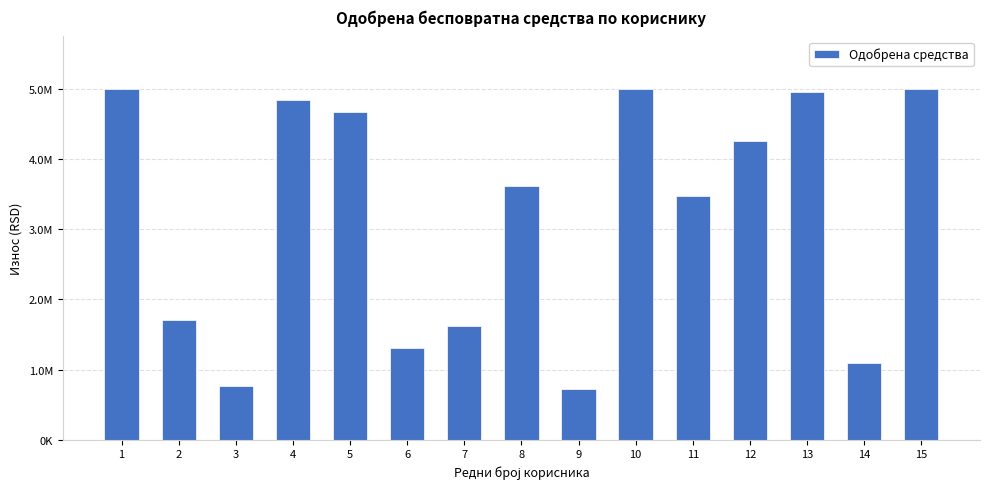

What is the value of the 11th bar from the left?

3468320.9